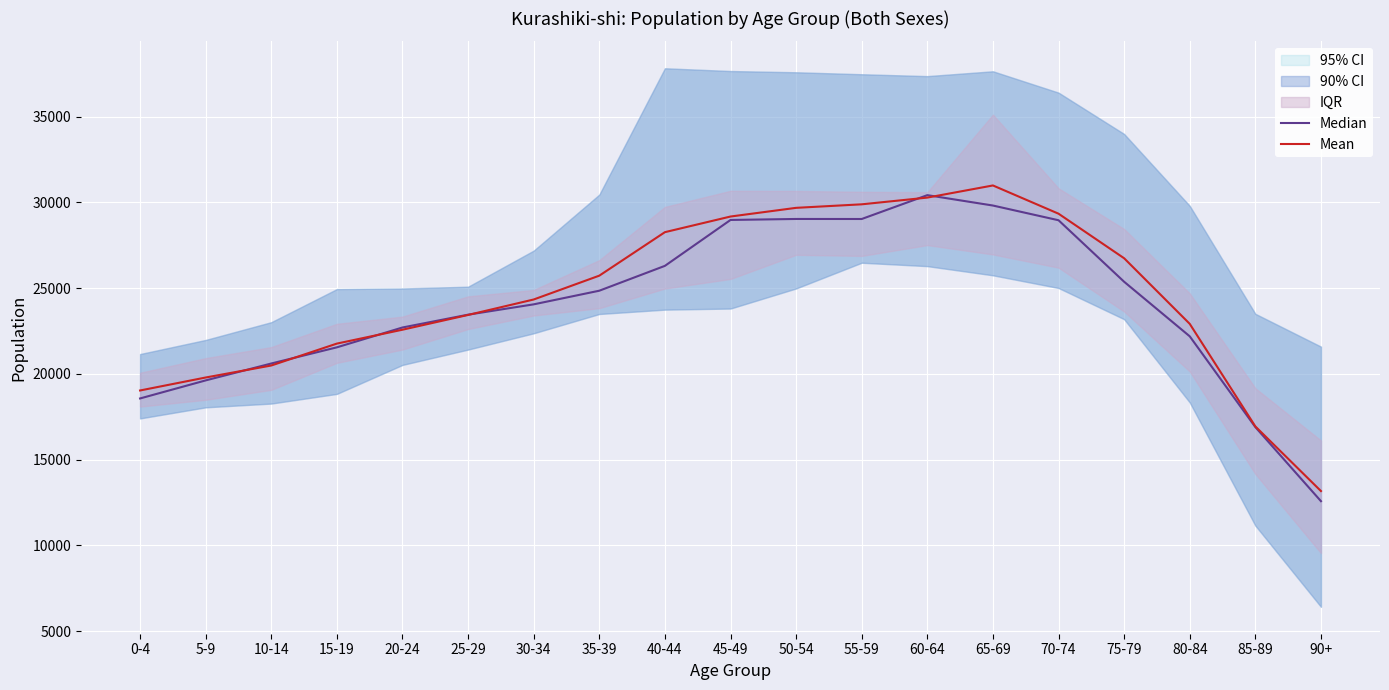

What position from the left is 35-39?

8